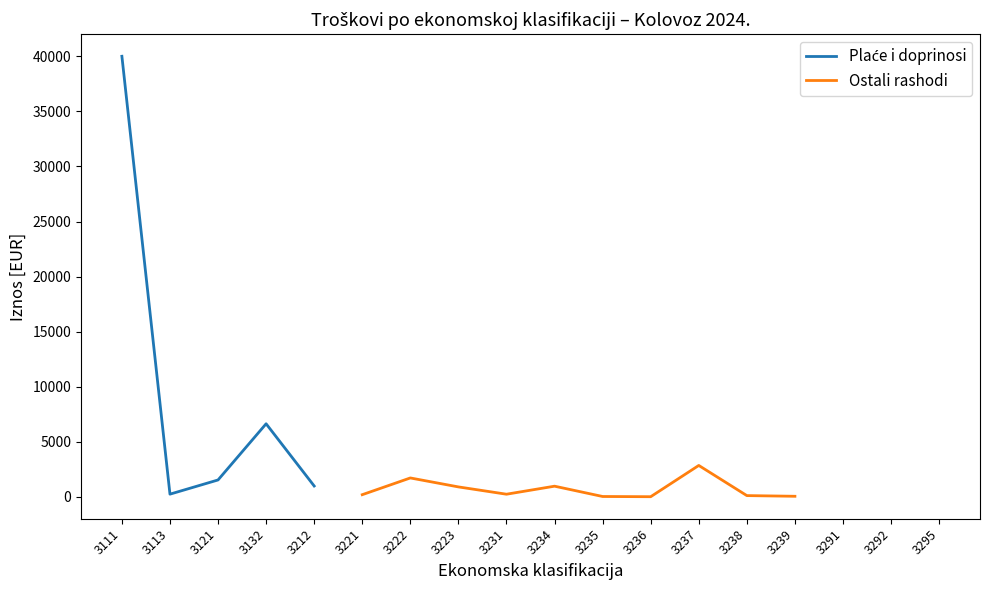

True or false: Ostali rashodi and Plaće i doprinosi cross at least once.

False